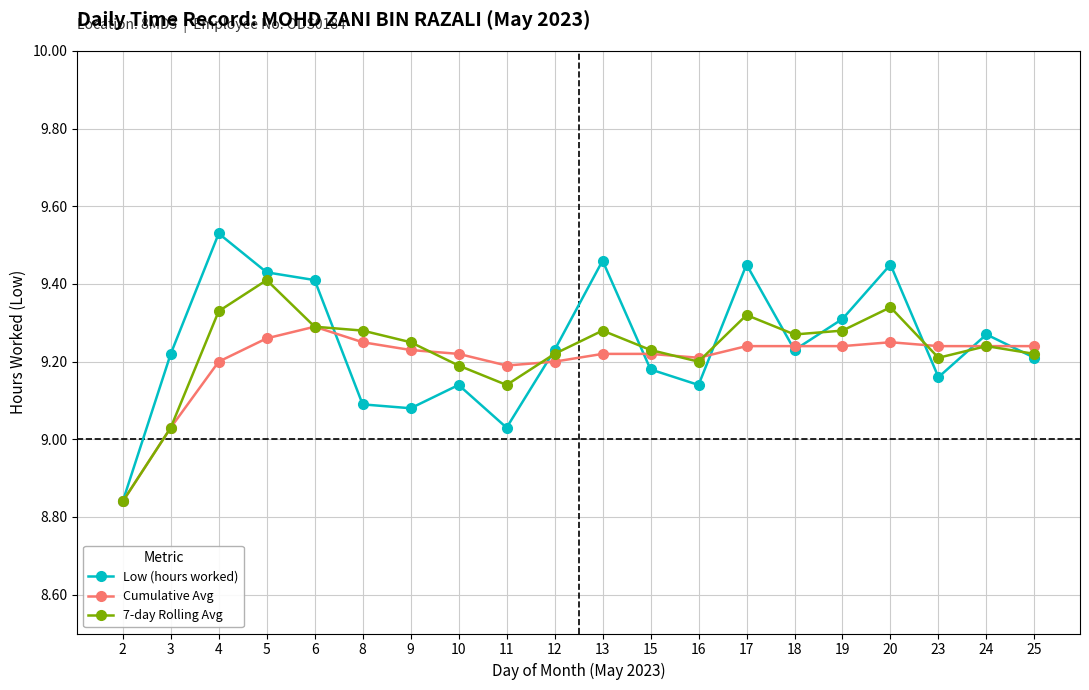

True or false: Cumulative Avg has a value of 14.9 at 10.

False